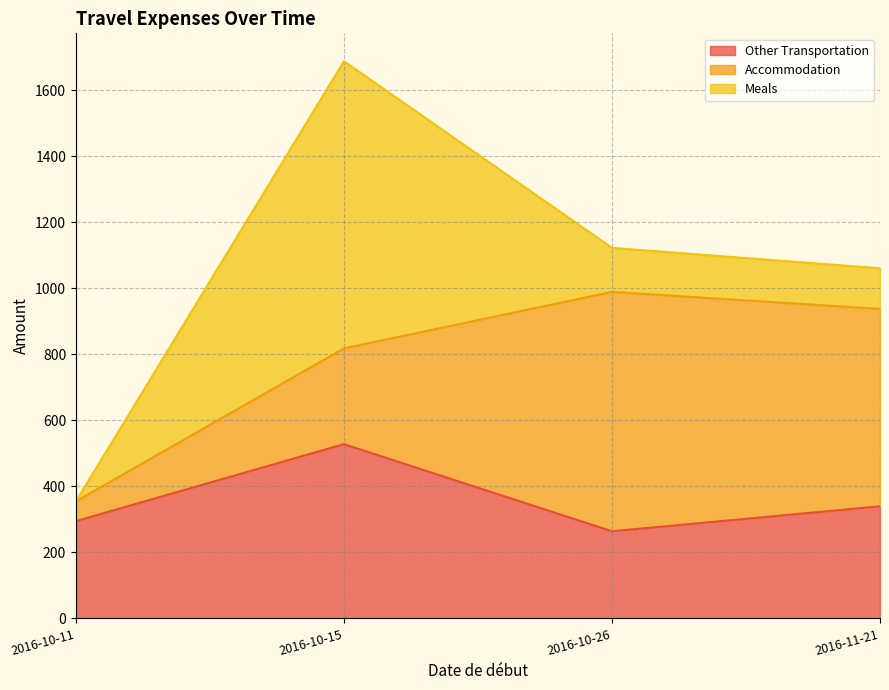

What is the greatest value displayed?

869.8